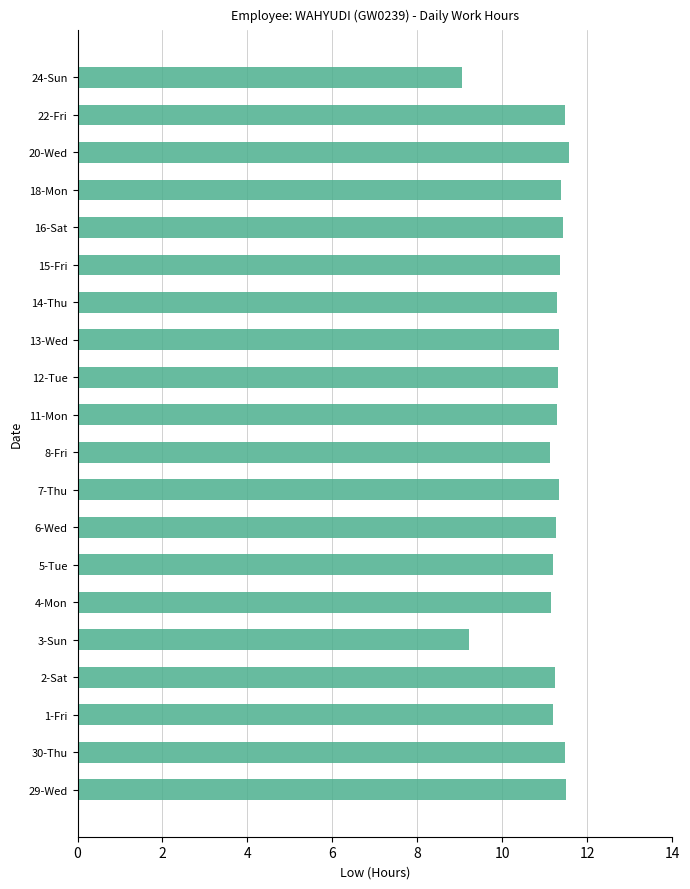

Which has a higher value, 3-Sun or 2-Sat?

2-Sat